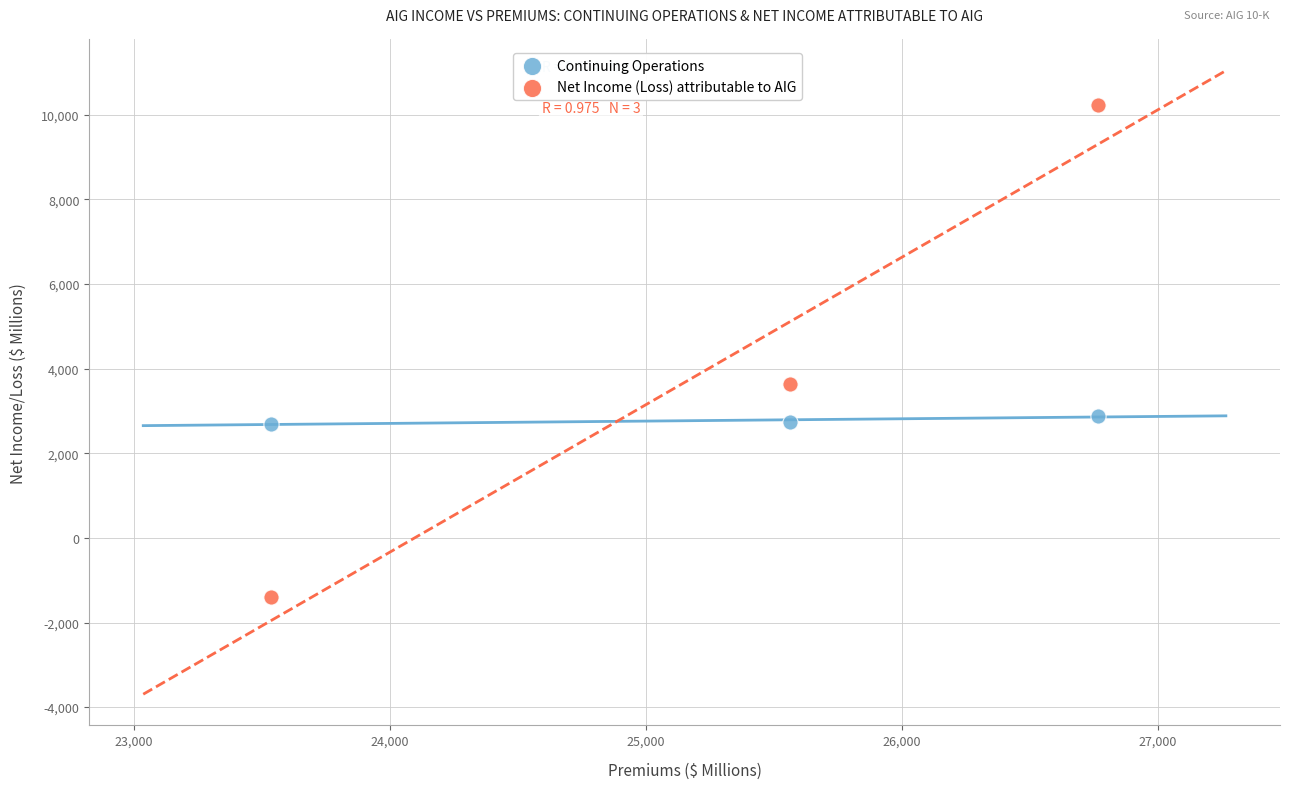

What are all the series names shown in the legend?

Continuing Operations, Net Income (Loss) attributable to AIG